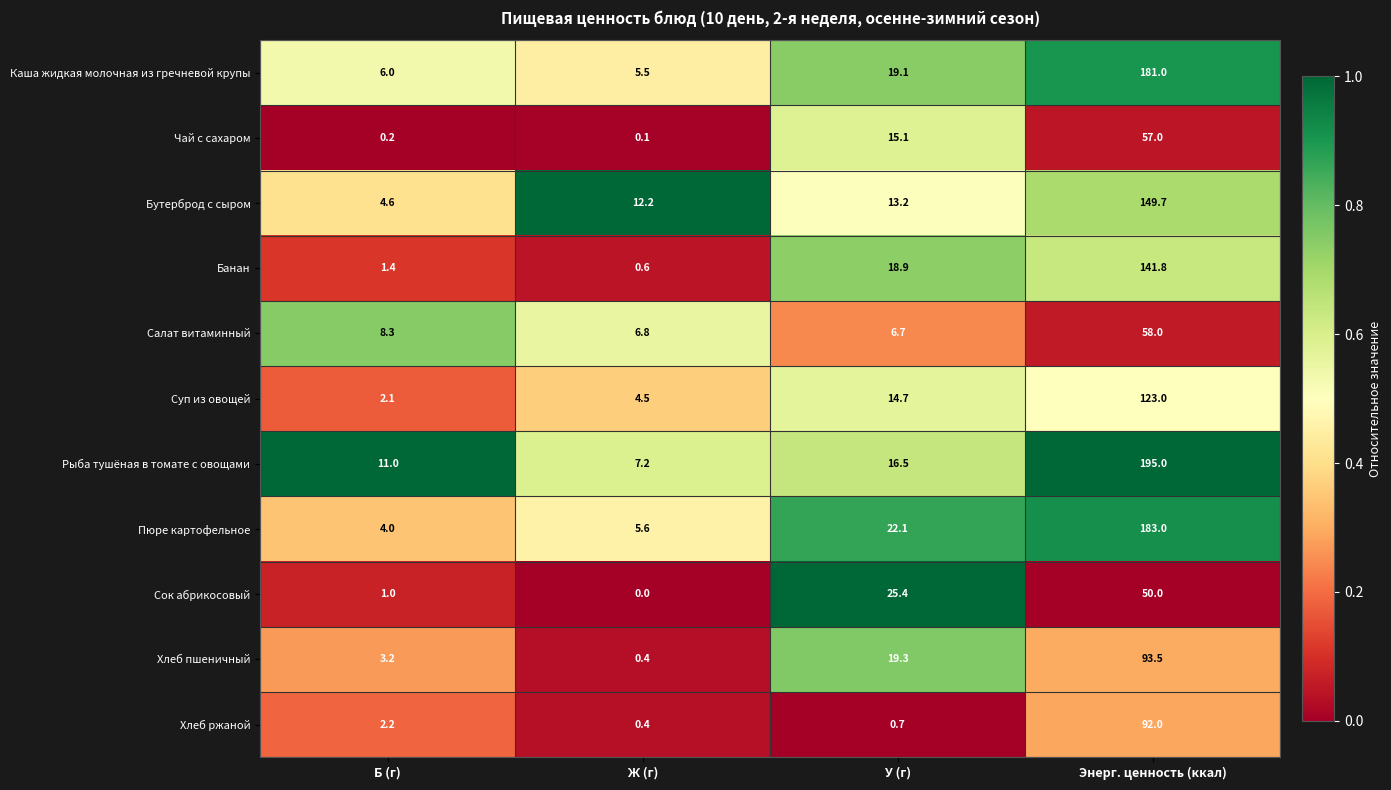

Rank the categories by Каша жидкая молочная из гречневой крупы value from lowest to highest.

Ж (г), Б (г), У (г), Энерг. ценность (ккал)